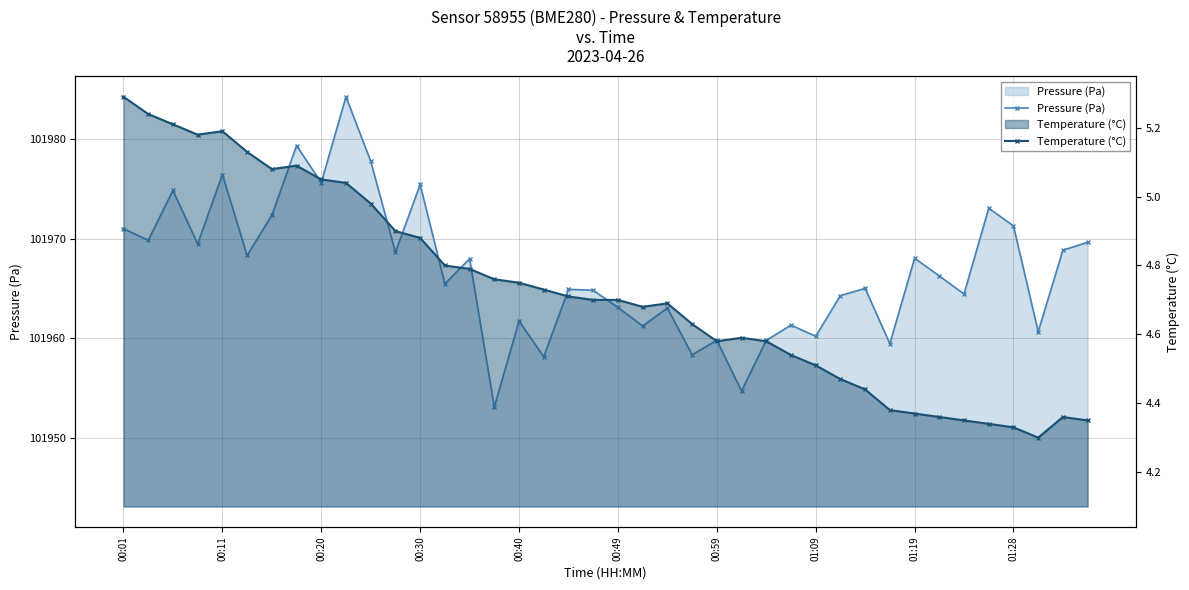

List the series in order of their overall mean, highest first.

Pressure (Pa), Temperature (°C)